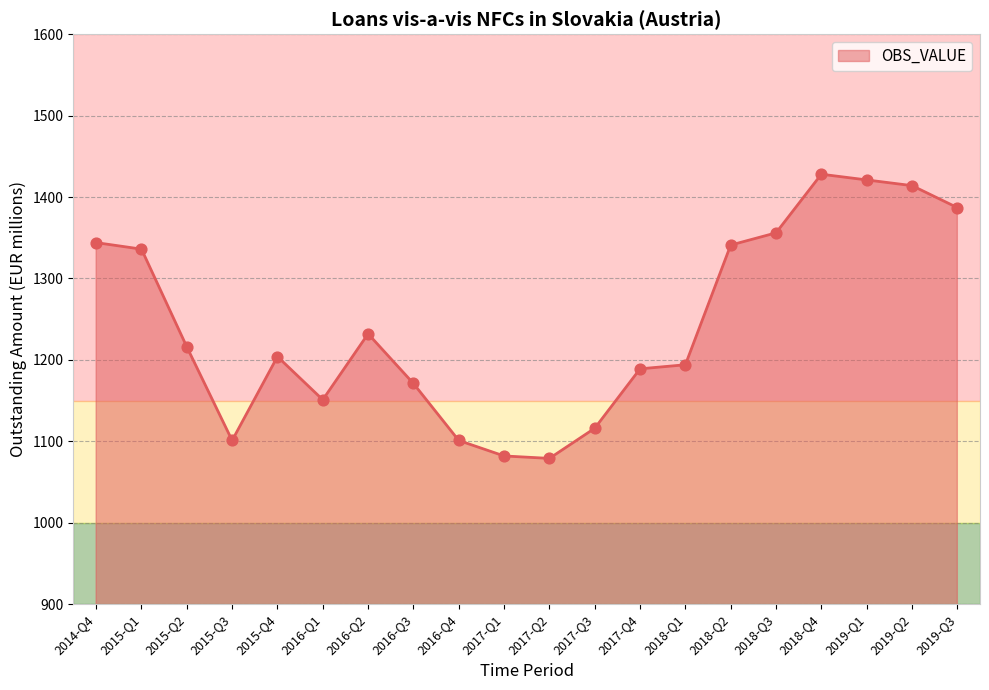

What is the change in value from 2017-Q3 to 2017-Q4?

+73